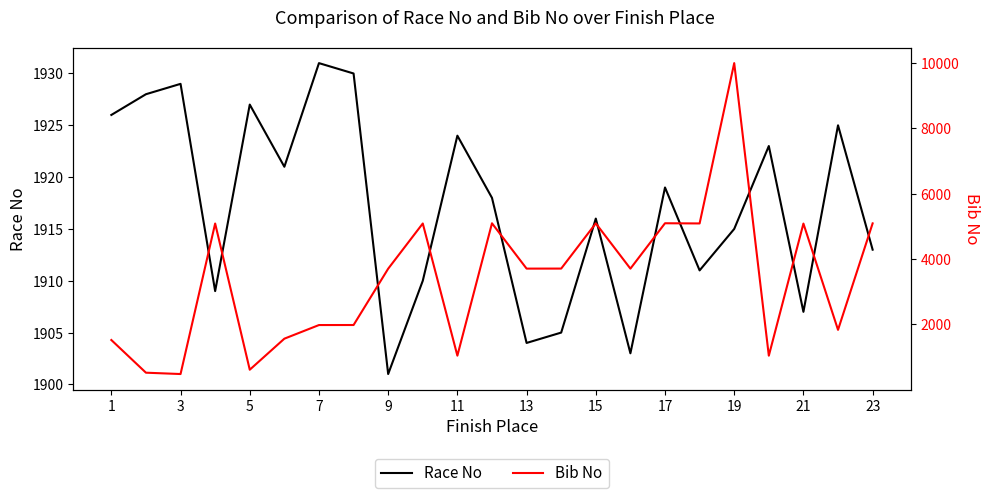

What is the minimum value for Race No?

1901